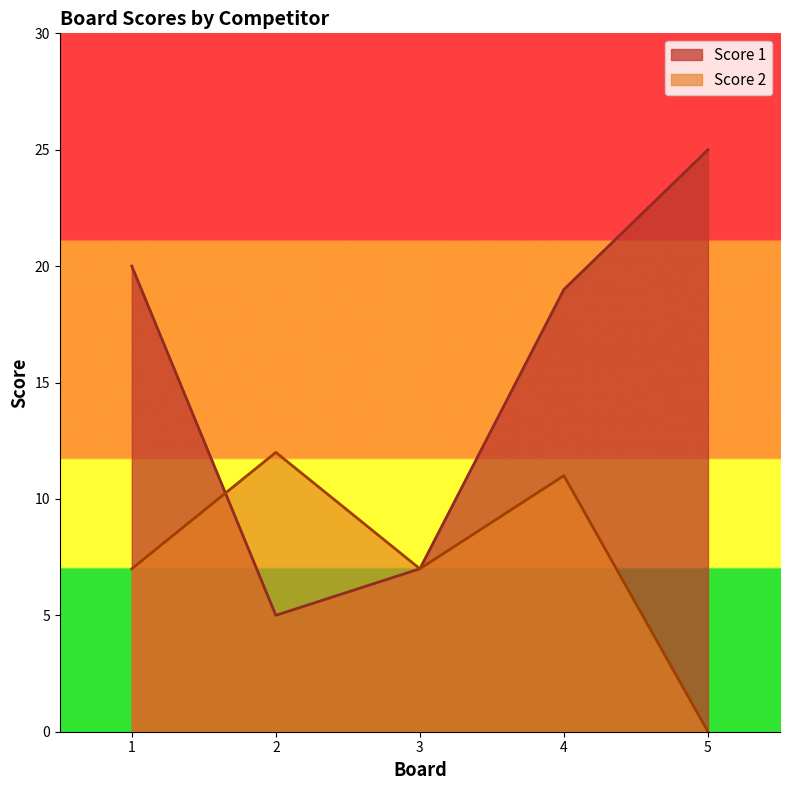

True or false: Score 2 and Score 1 intersect in this chart.

True